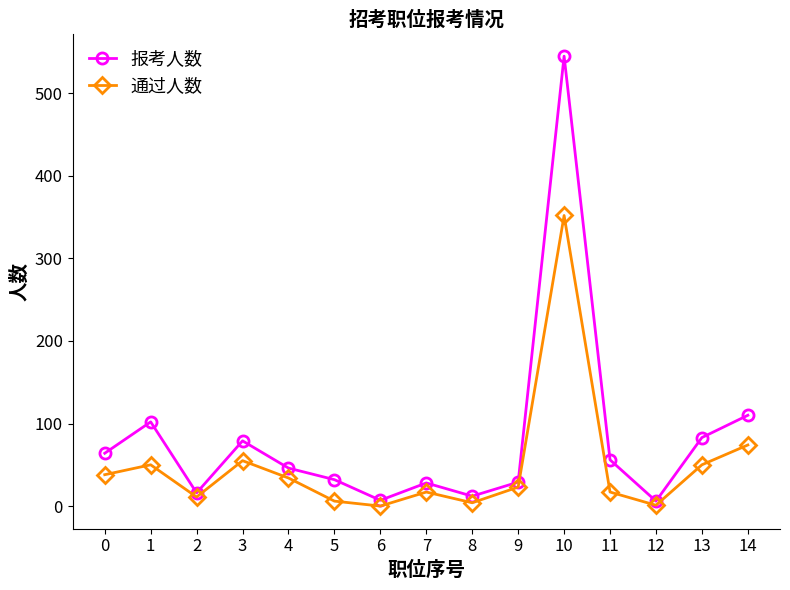

What is the difference between the 通过人数 values at 7 and 14?

57